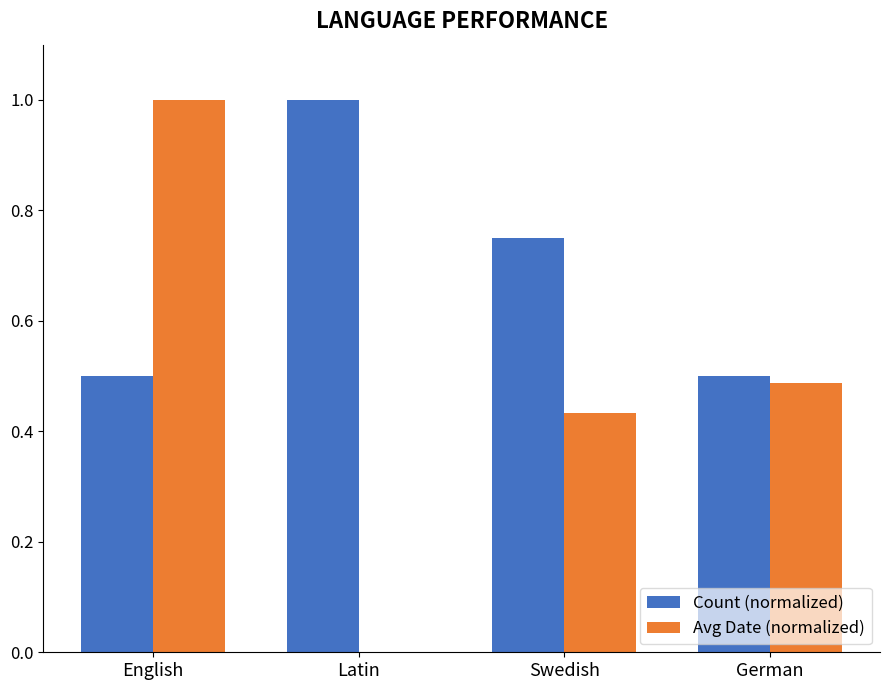

What is the sum of all Avg Date (normalized) values?

1.9